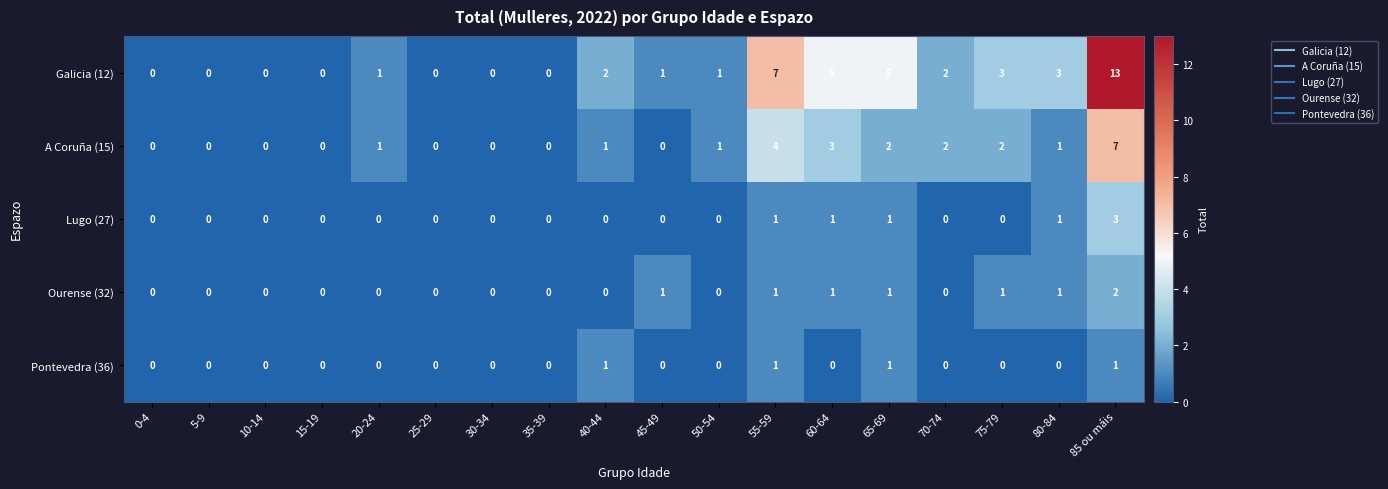

The Pontevedra (36) series shows 1 at 60-64. True or false?

False